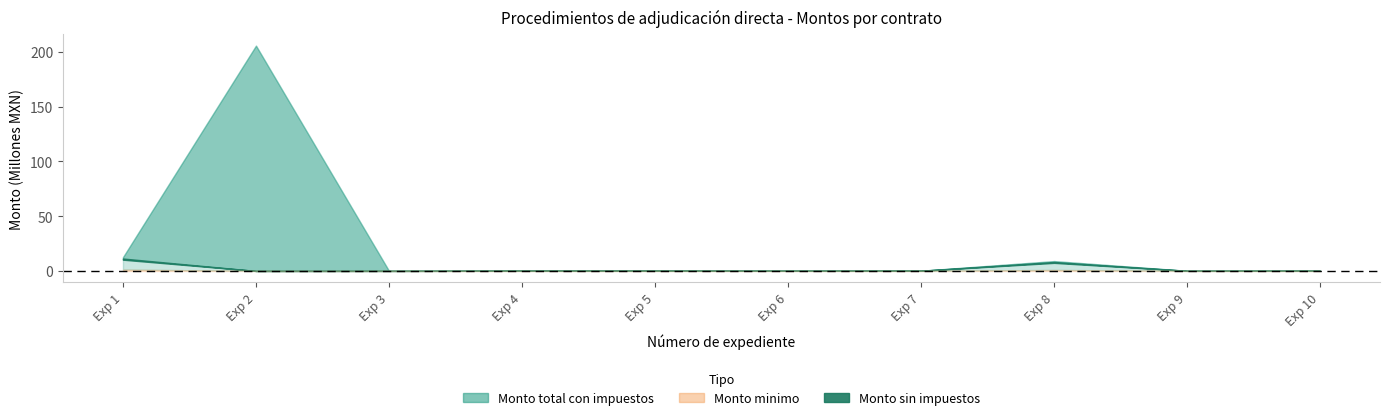

At which category does the chart reach its peak across all series?

2